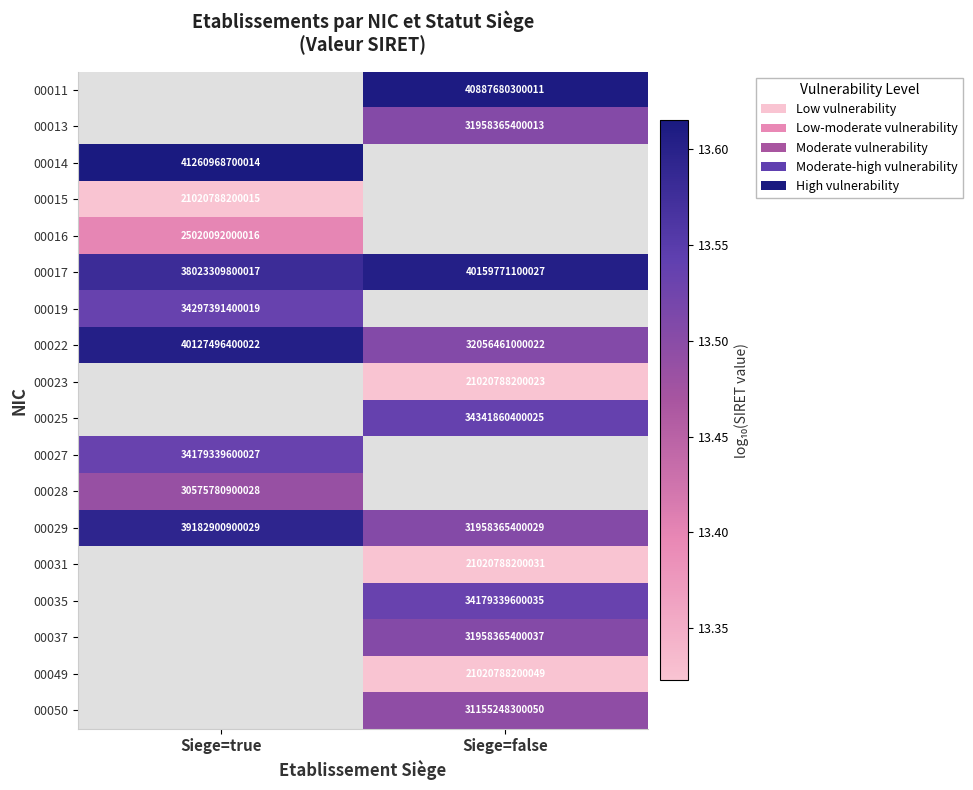

At which label is 00017 closest to 39091540450022?

Siege=true